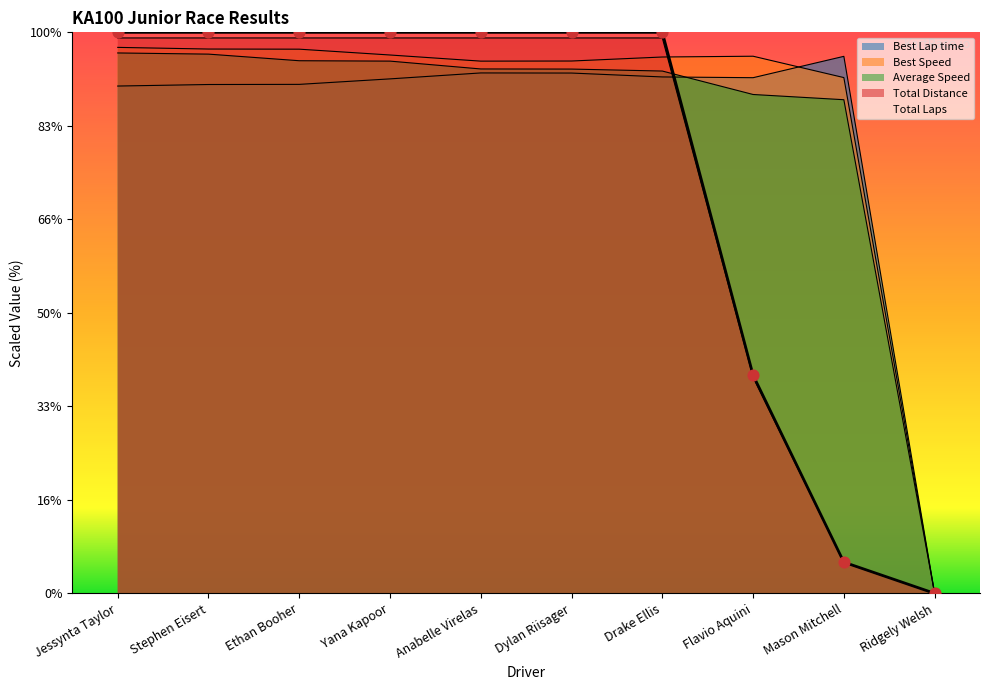

At how many categories does at least one series exceed 3?

9